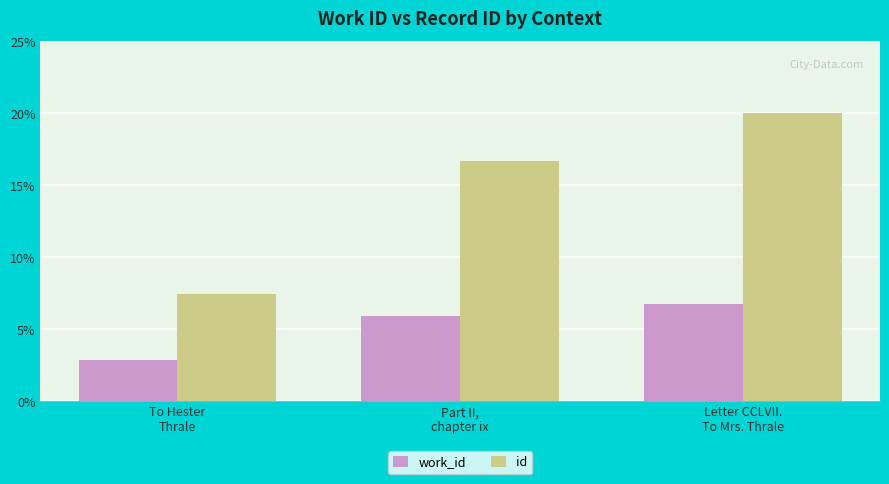

What is the sum of all work_id values?

15.5